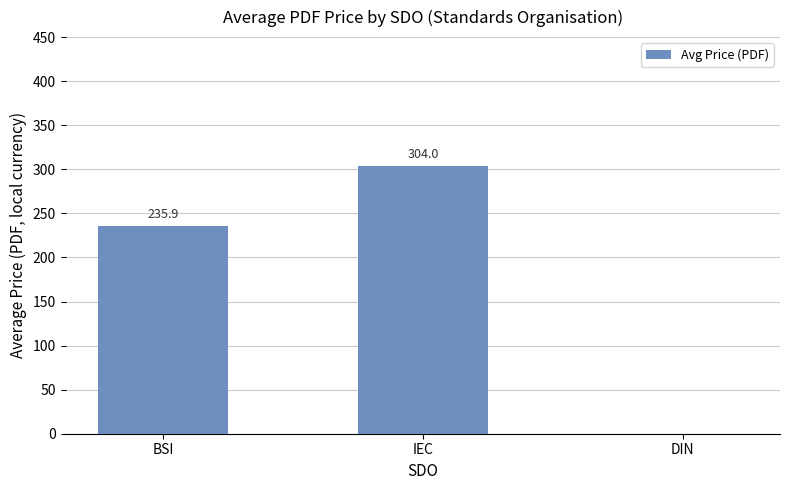

What is the sum of the values at IEC and DIN?

304.0